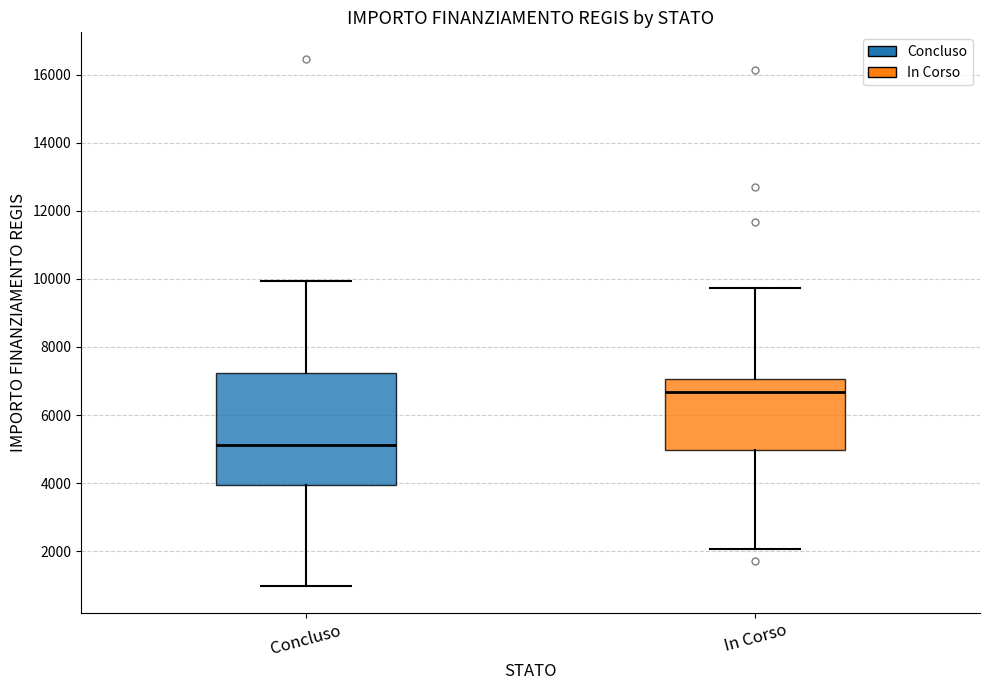

Where is the upper edge of the box for In Corso on the y-axis? The values are not printed on the chart, so give them approximately, as read against the axis.

7000